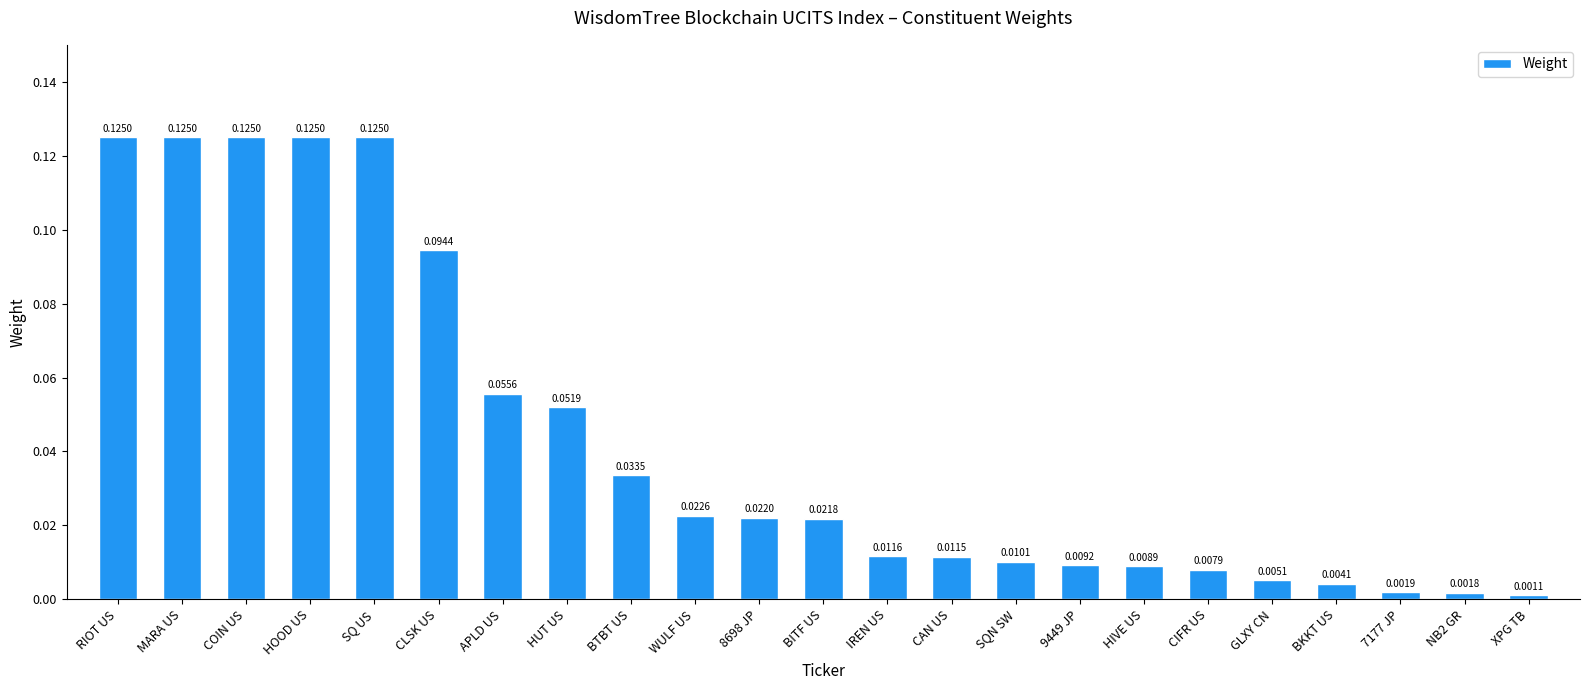

What is the label of the 11th bar from the right?

IREN US